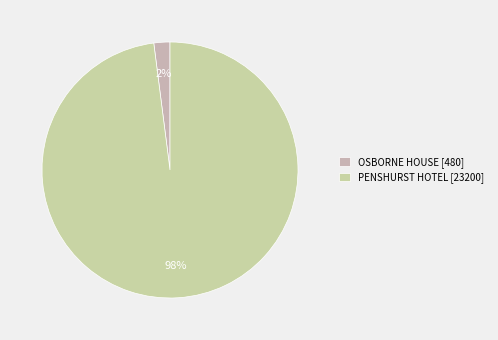

What is the change in value from OSBORNE HOUSE to PENSHURST HOTEL?

+22720